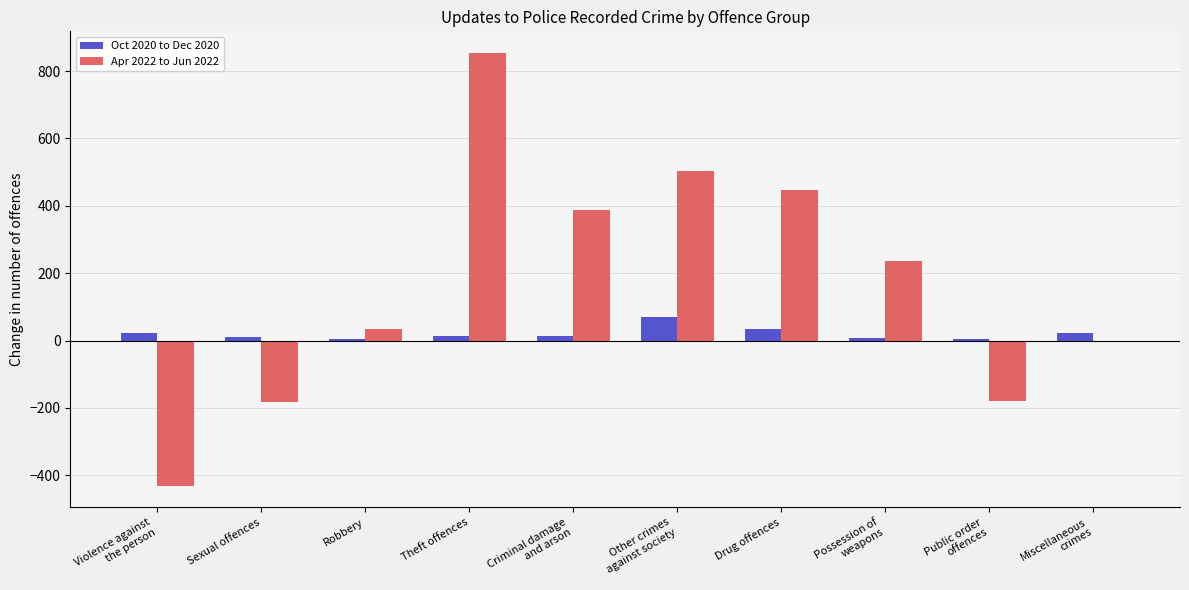

The Apr 2022 to Jun 2022 series shows -431 at Violence against
the person. True or false?

True